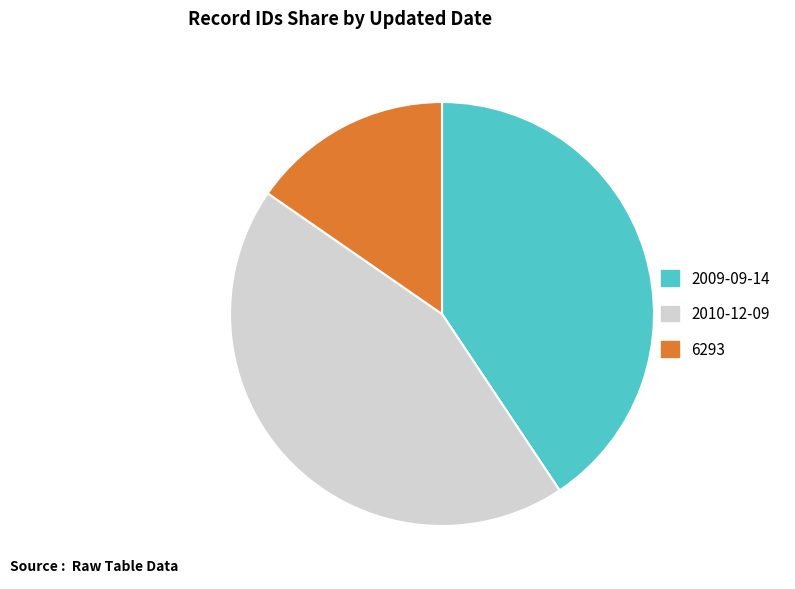

Does any single category account for the majority?

No